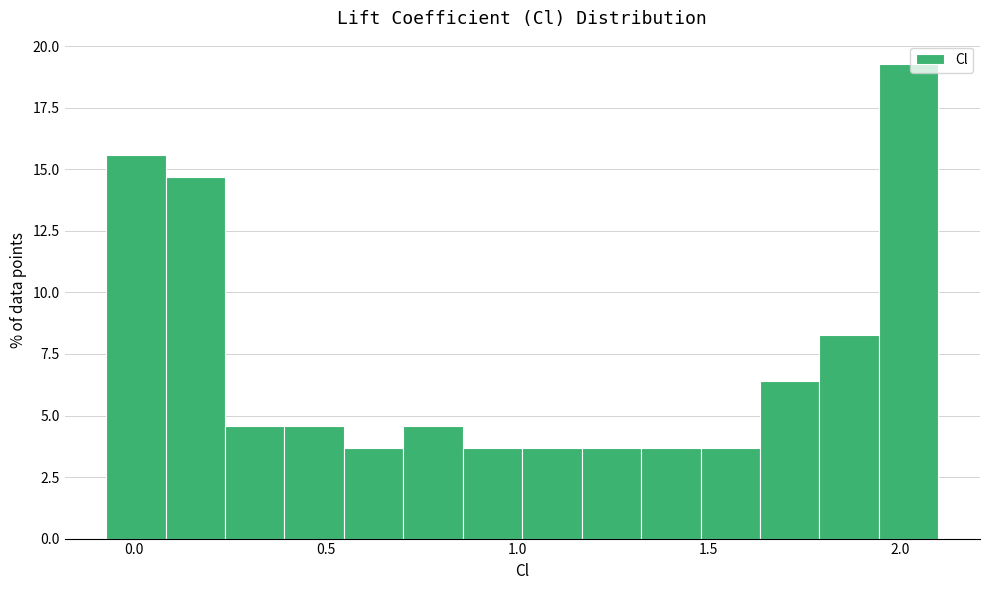

Read against the x-axis, roughly where is the centre of the tallest bar?

2.00